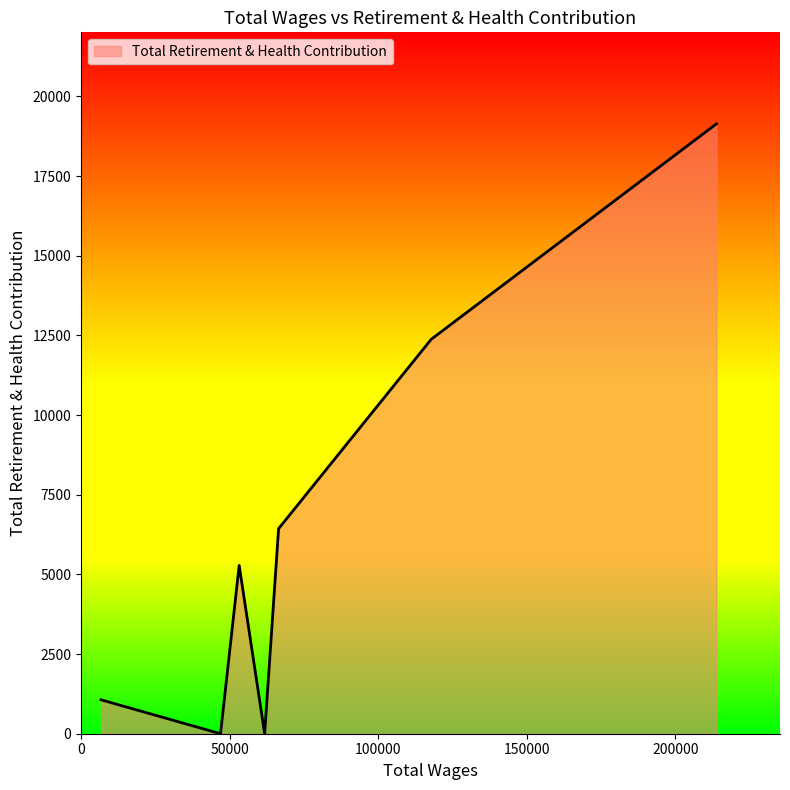

How many interior local valleys (lower than both neighbors) does the data have?

2